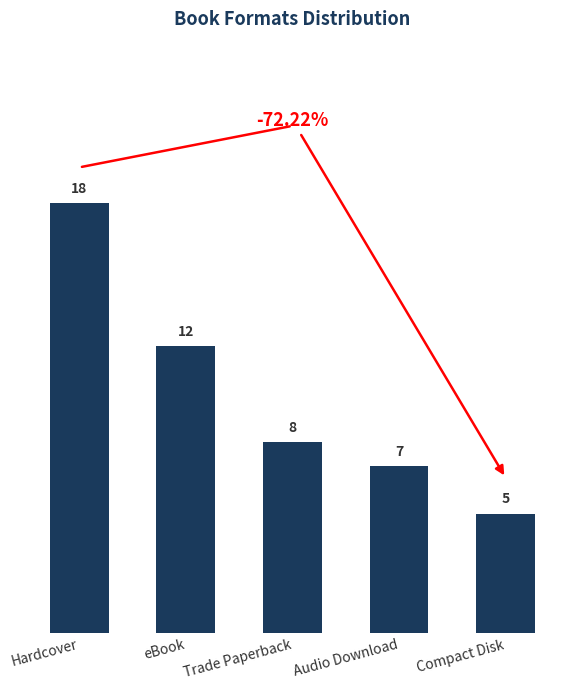

Which category has the highest value across all series?

Hardcover